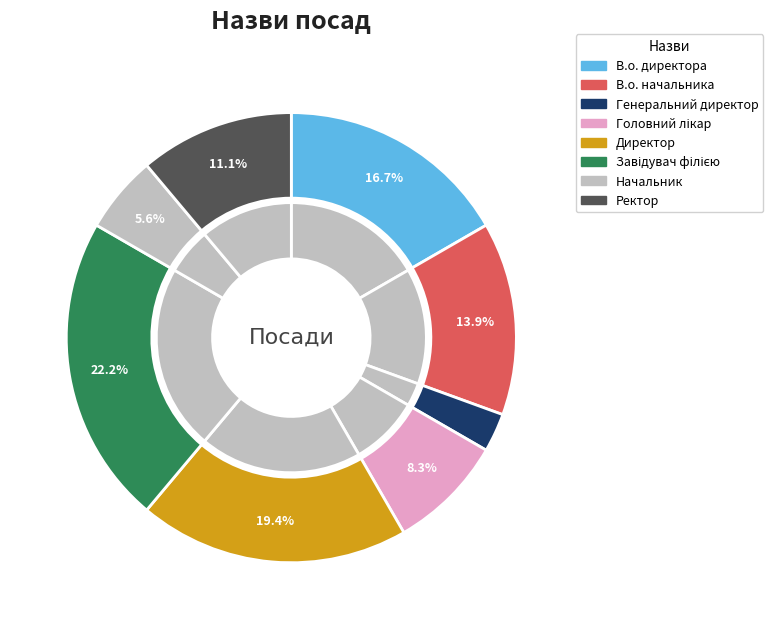

How many segments does this pie chart have?

8